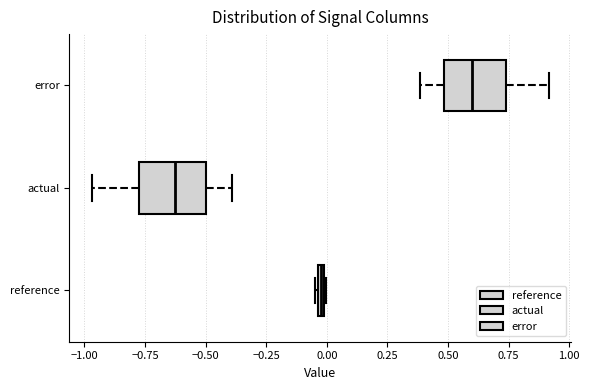

Which box has the furthest to the right median line?

error